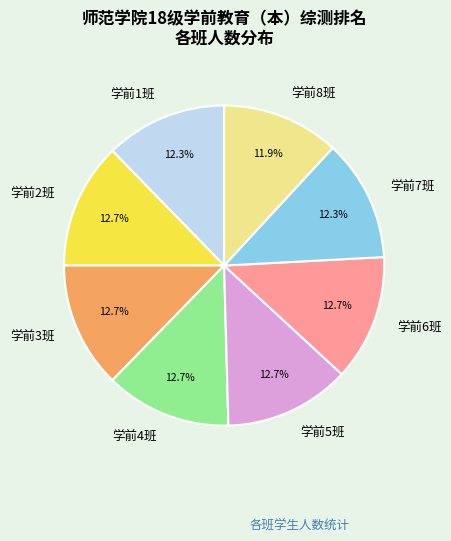

What percentage is the 学前8班 slice, to the nearest percent?

12%